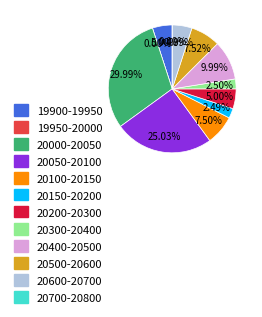

True or false: 28 accounts for 1% of the total.

False